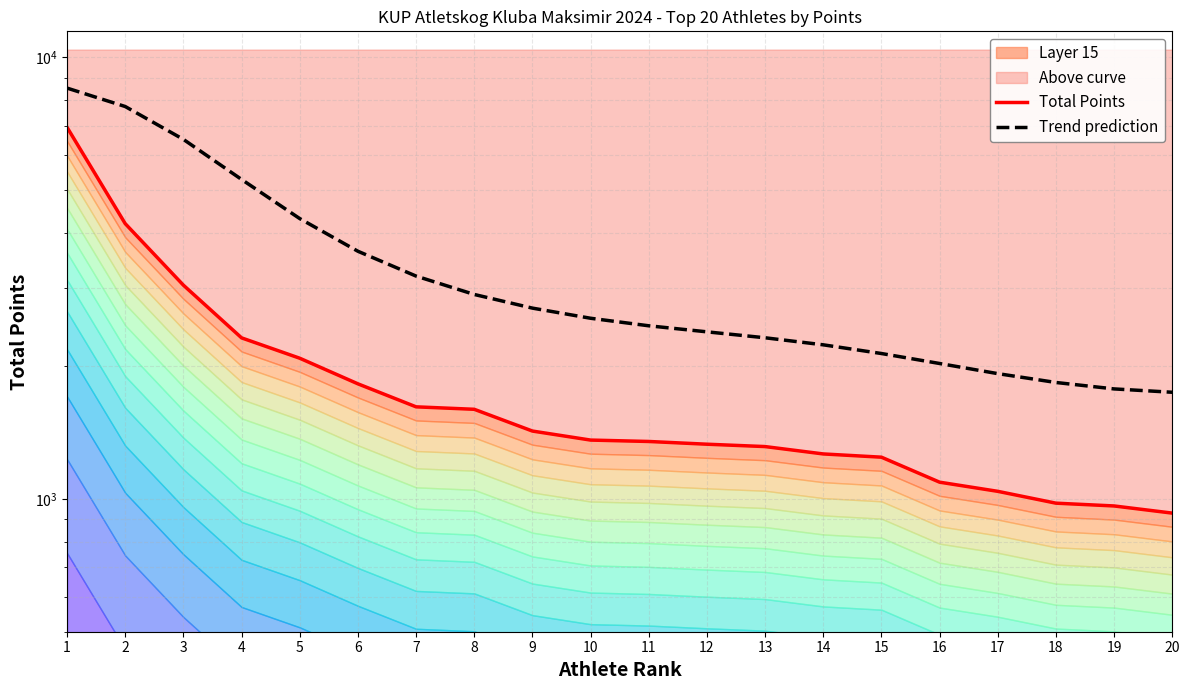

True or false: Total Points has a value of 1909.7 at 15.

False